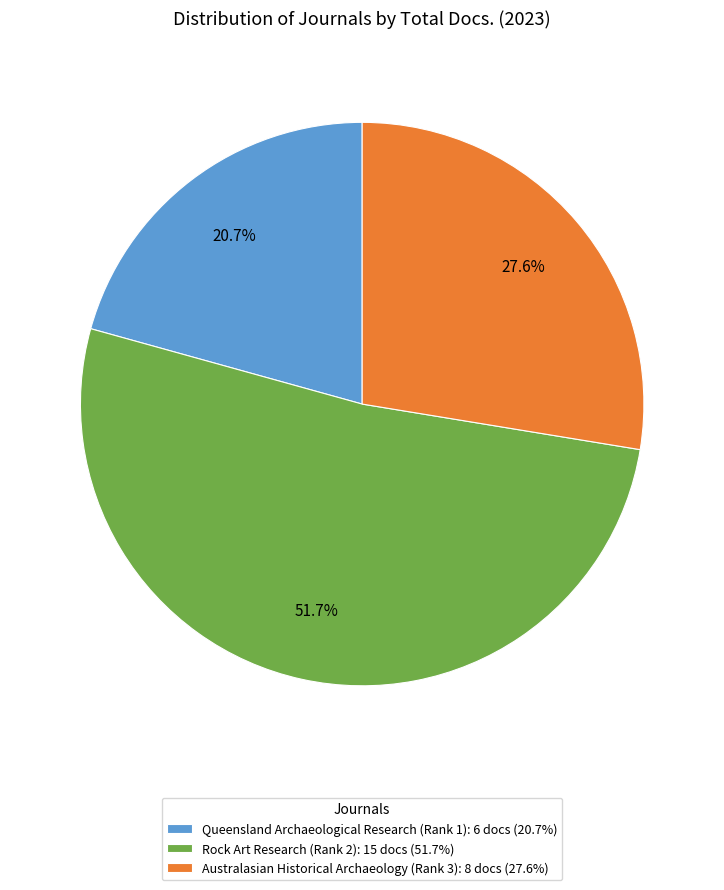

How many segments does this pie chart have?

3